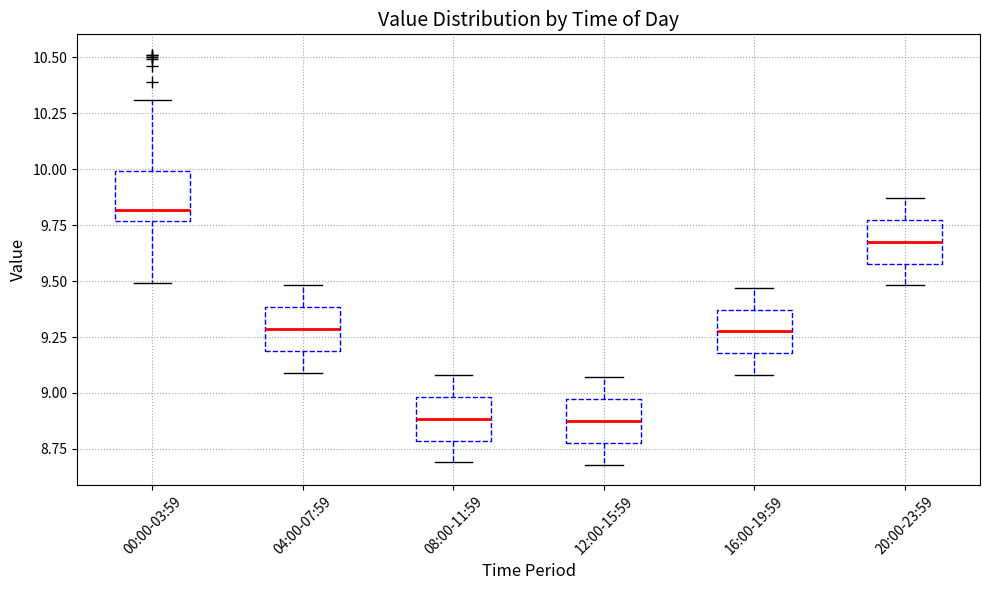

Reading left to right, transcribe this box plot: for each box, give where its median line is, the range the box spans, and where its two whiskers end, as read against the y-axis. The values are not printed on the chart, so give them approximately, as read against the axis.

00:00-03:59: median 9.80, box 9.75 to 10.00, whiskers 9.50 to 10.30
04:00-07:59: median 9.30, box 9.20 to 9.40, whiskers 9.10 to 9.50
08:00-11:59: median 8.90, box 8.80 to 9.00, whiskers 8.70 to 9.10
12:00-15:59: median 8.90, box 8.80 to 8.95, whiskers 8.70 to 9.05
16:00-19:59: median 9.30, box 9.20 to 9.35, whiskers 9.10 to 9.45
20:00-23:59: median 9.70, box 9.60 to 9.75, whiskers 9.50 to 9.85